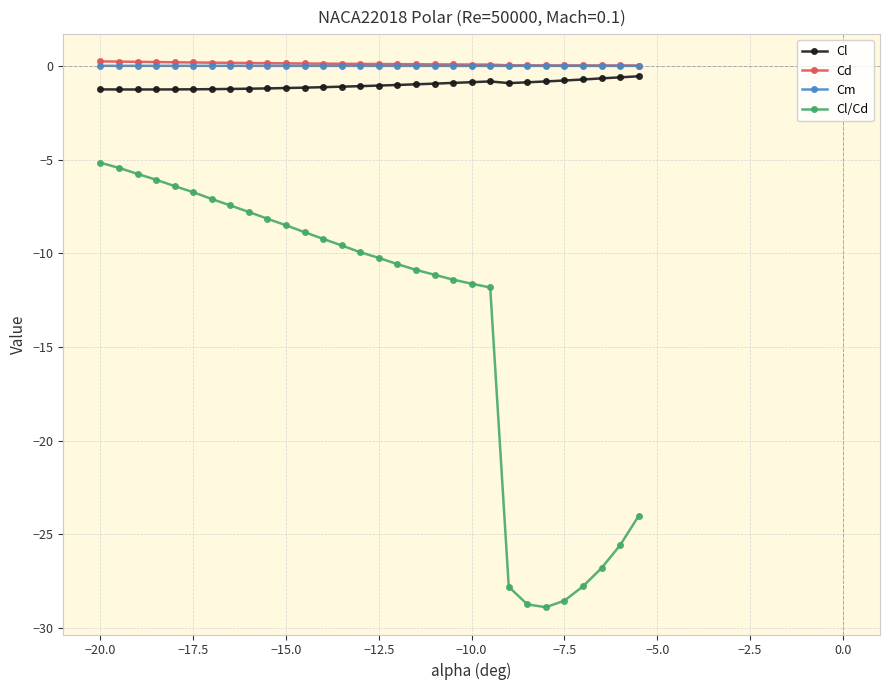

Is this an area chart (filled region under the line)?

No